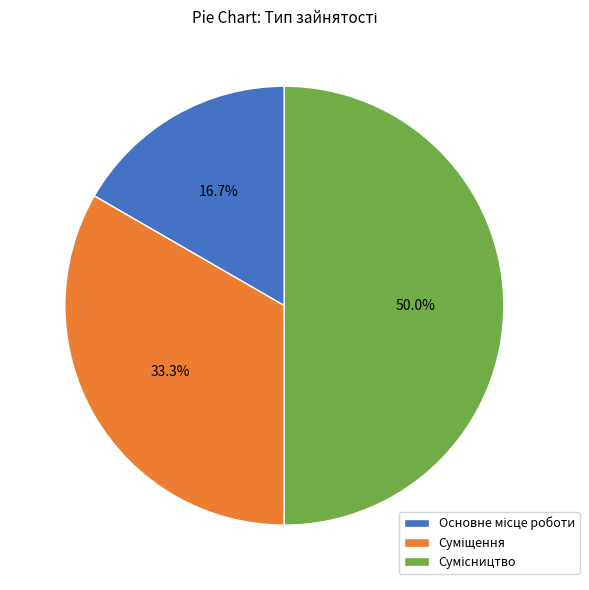

Which slice is the largest?

Сумісництво